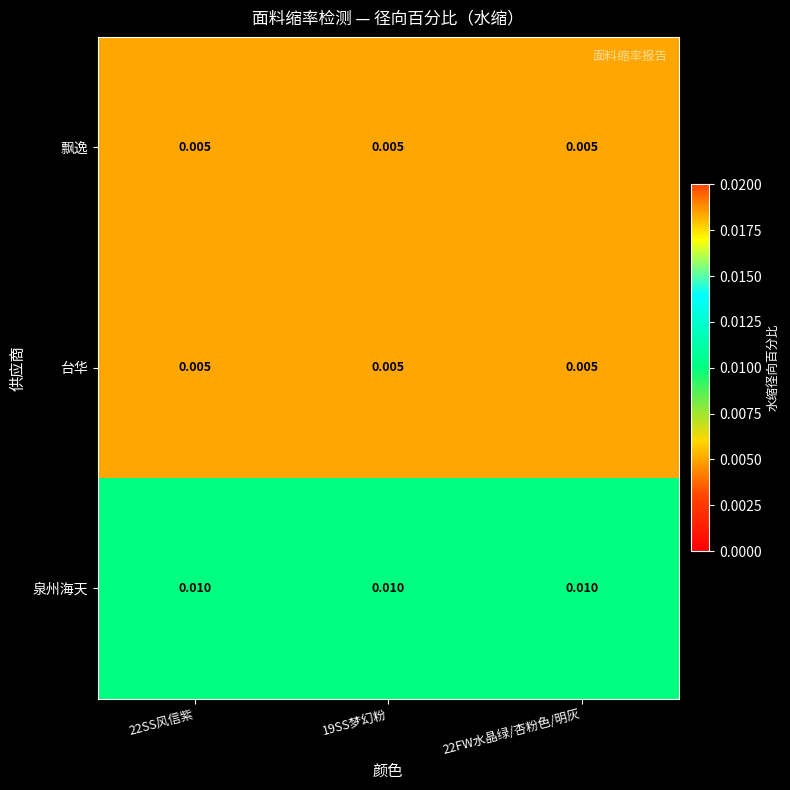

Which series has the largest total across all categories?

泉州海天